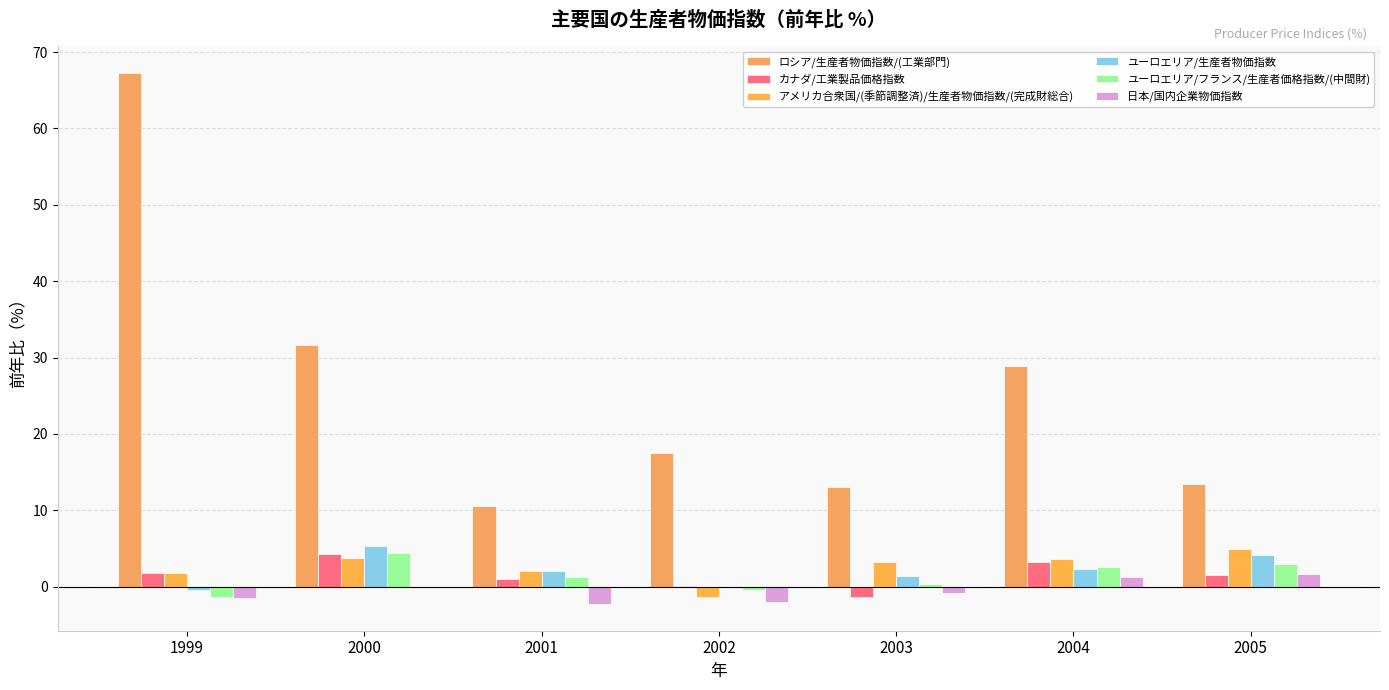

Between 1999 and 2001, which series saw the biggest shift?

ロシア/生産者物価指数/(工業部門)